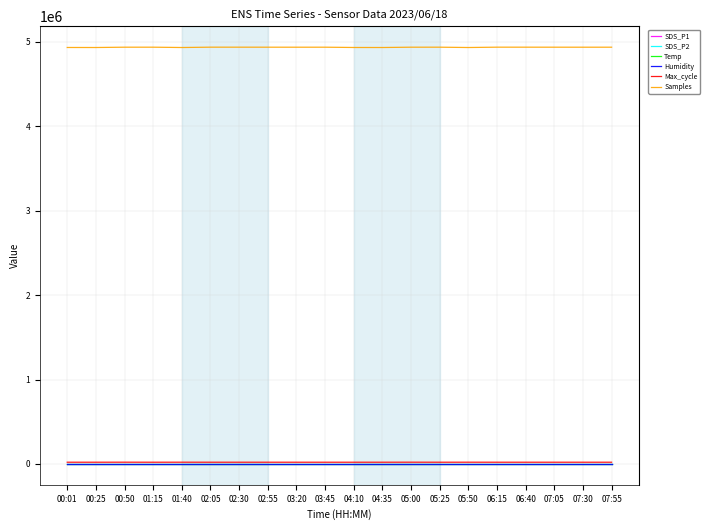

Which series has the widest spread of values?

Samples